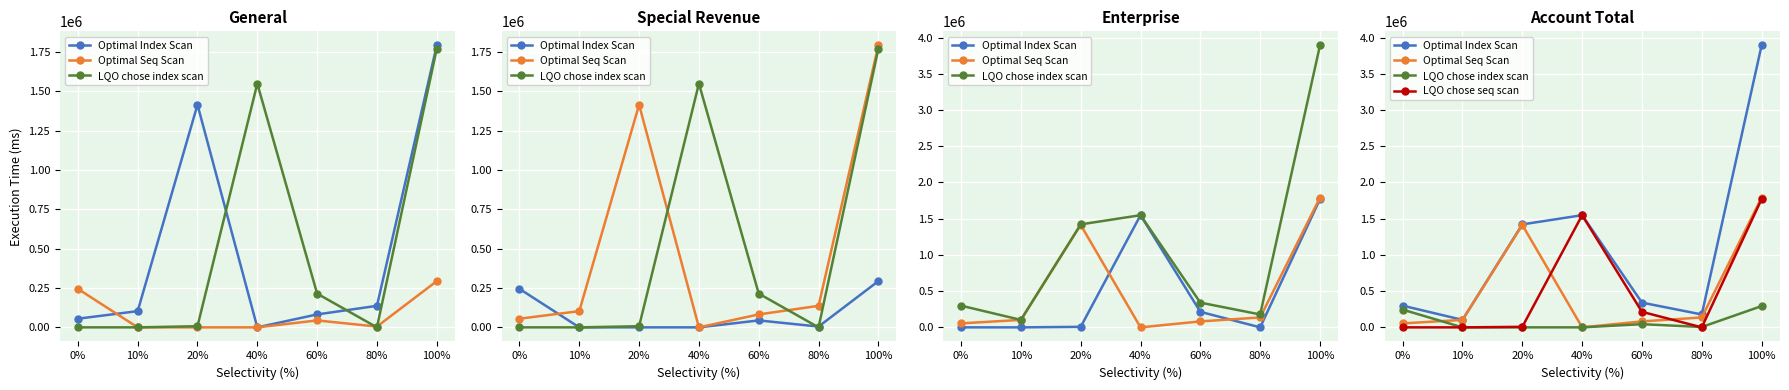

True or false: Optimal Index Scan and LQO chose index scan cross at least once.

False